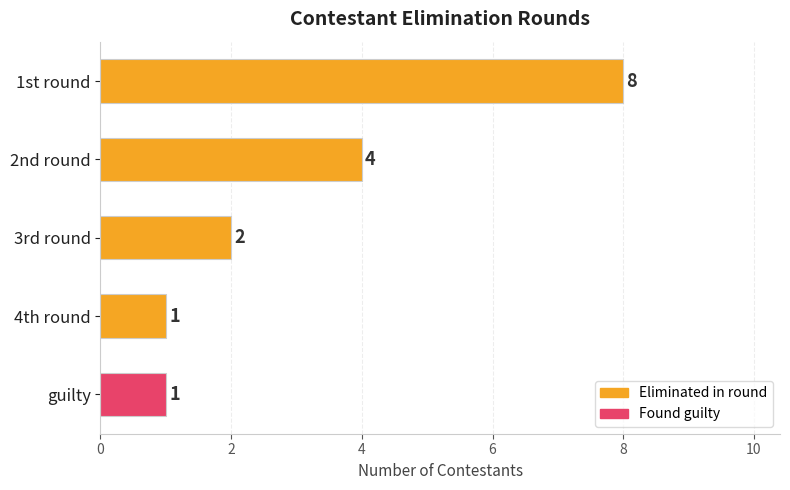

Reading bottom to top, extract all data points from this chart.

guilty=1	4th round=1	3rd round=2	2nd round=4	1st round=8